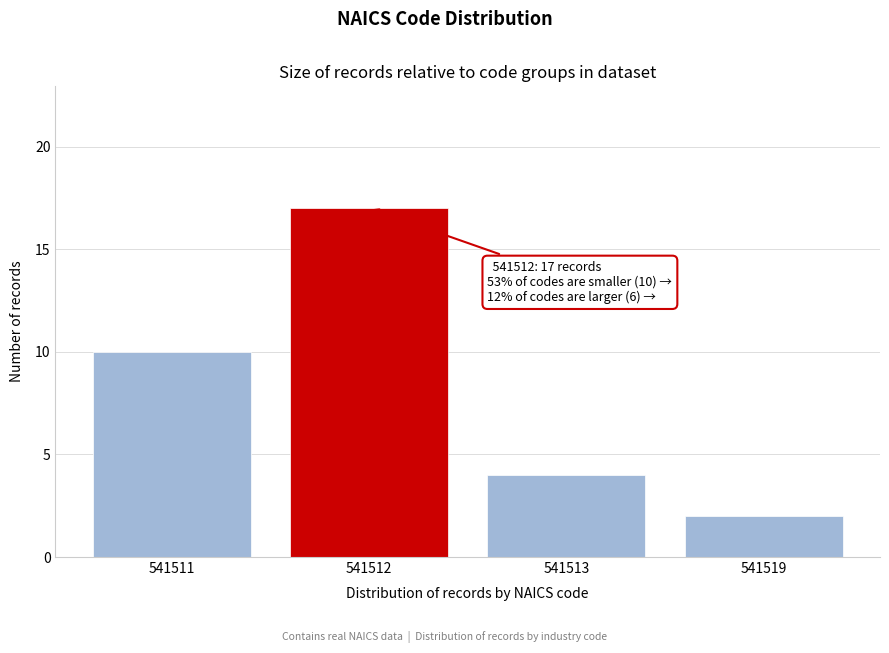

Reading left to right, list all the values displayed in this chart.

541511=10	541512=17	541513=4	541519=2